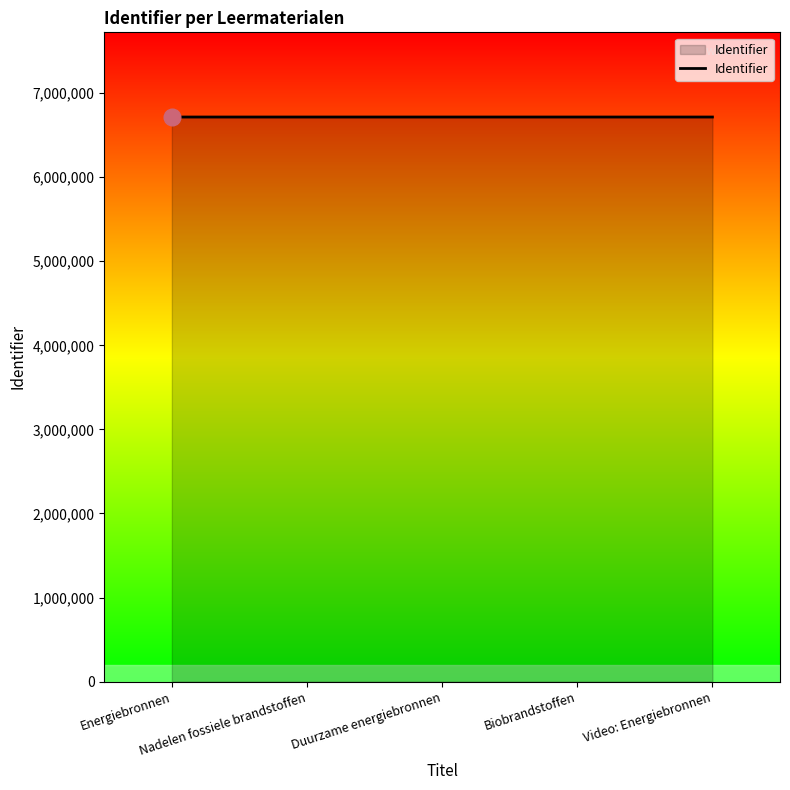

What is the average value?

6716139